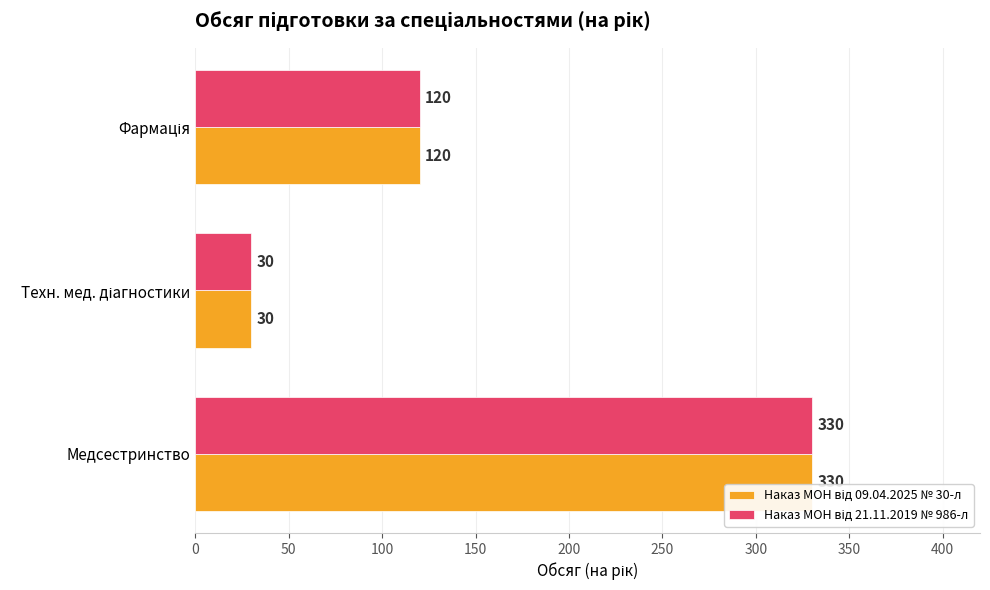

What is the greatest value displayed?

330